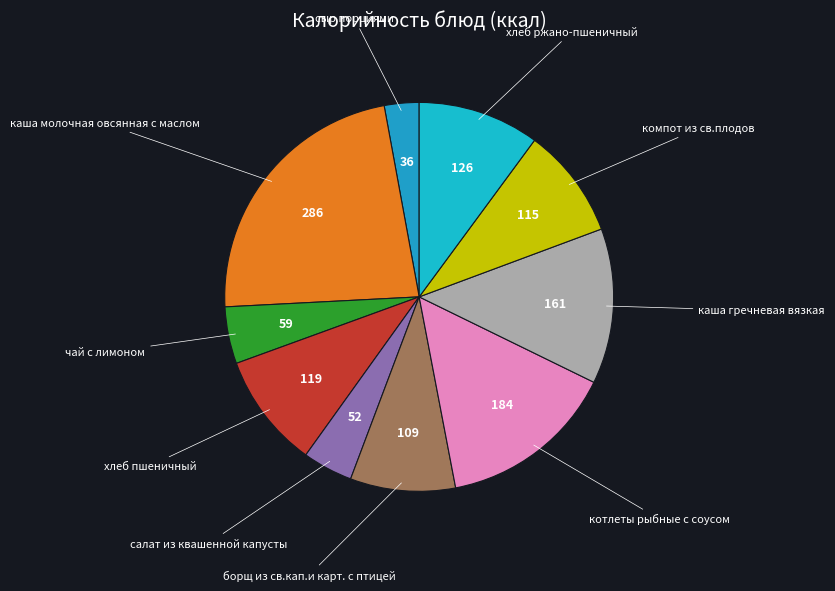

The каша гречневая вязкая slice represents 13% of the pie. True or false?

True